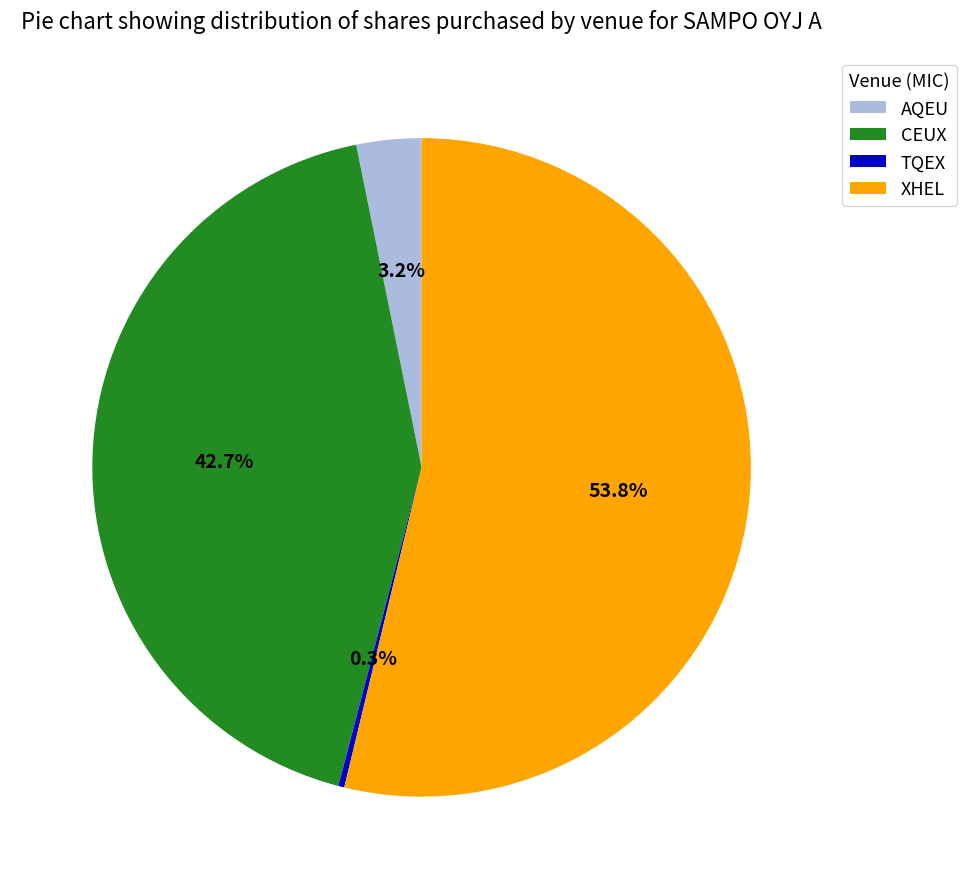

Which slice is the largest?

XHEL